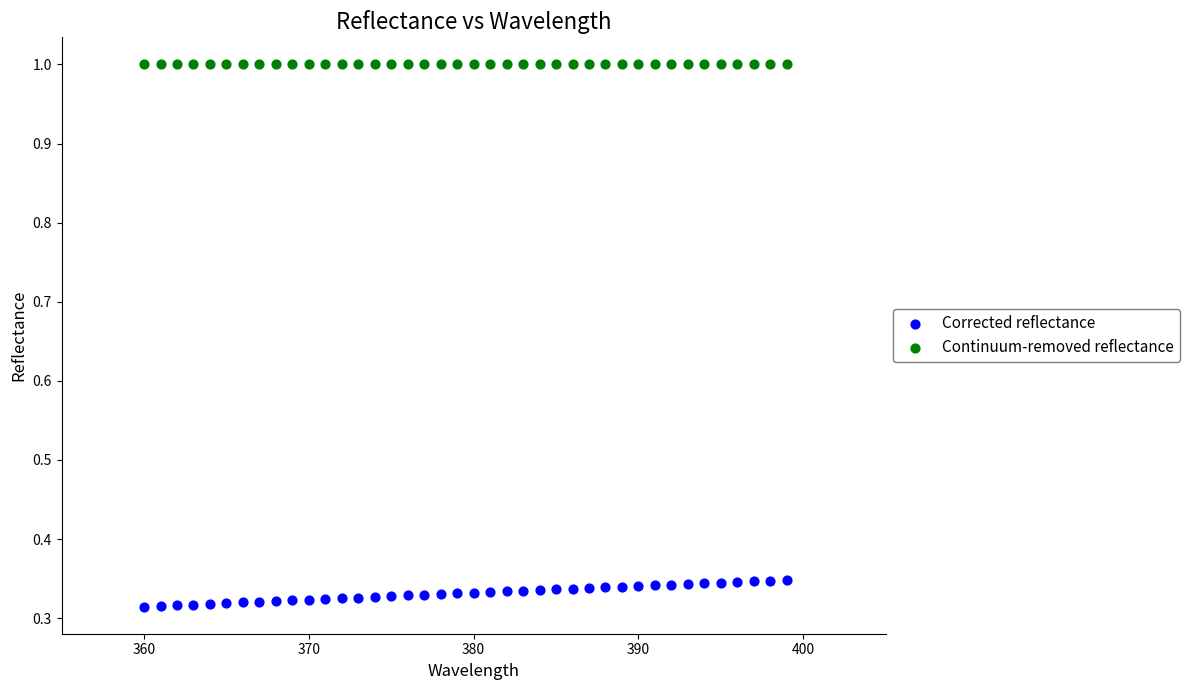

Which series reaches the minimum Y coordinate?

Corrected reflectance